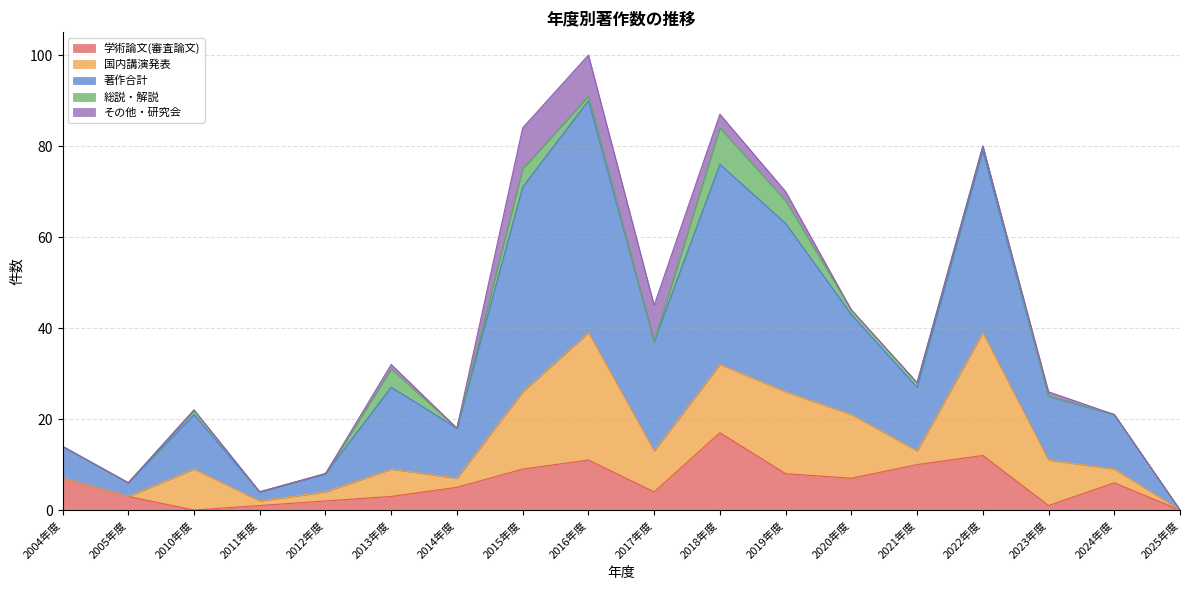

Does the chart have visible grid lines?

Yes